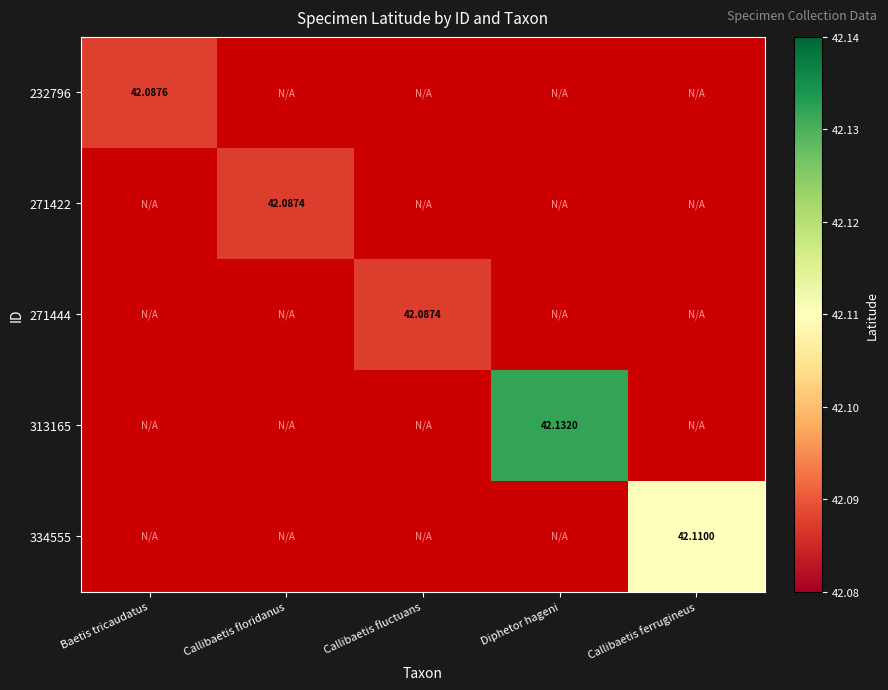

How many values in 232796 are above zero?

1